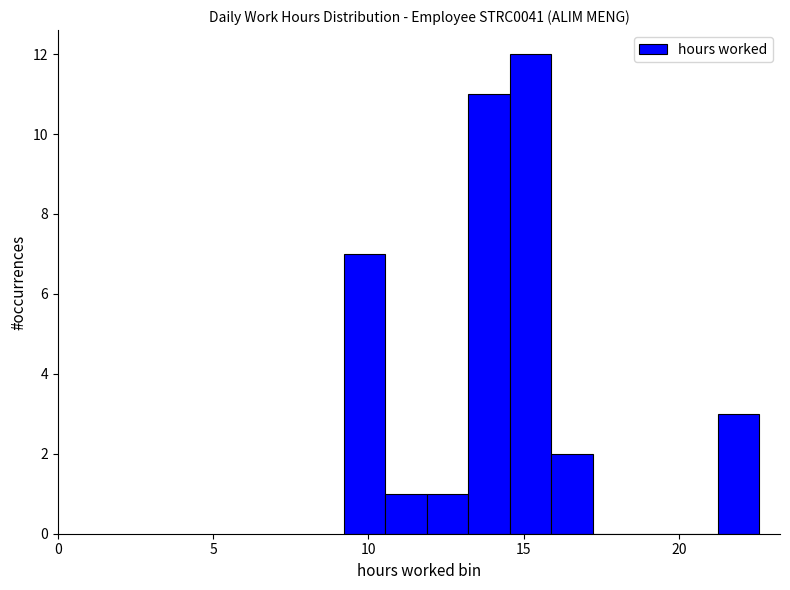

Around what value on the x-axis is the tallest bar? Give the approximate position of its centre, as read against the axis.

15.0